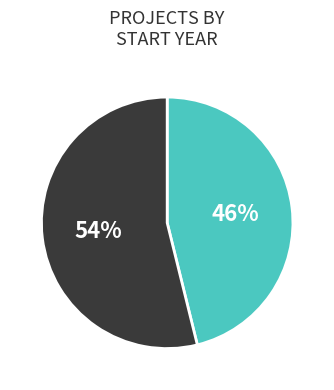

To the nearest percent, what is the difference between the largest and smallest slice percentages?

8%